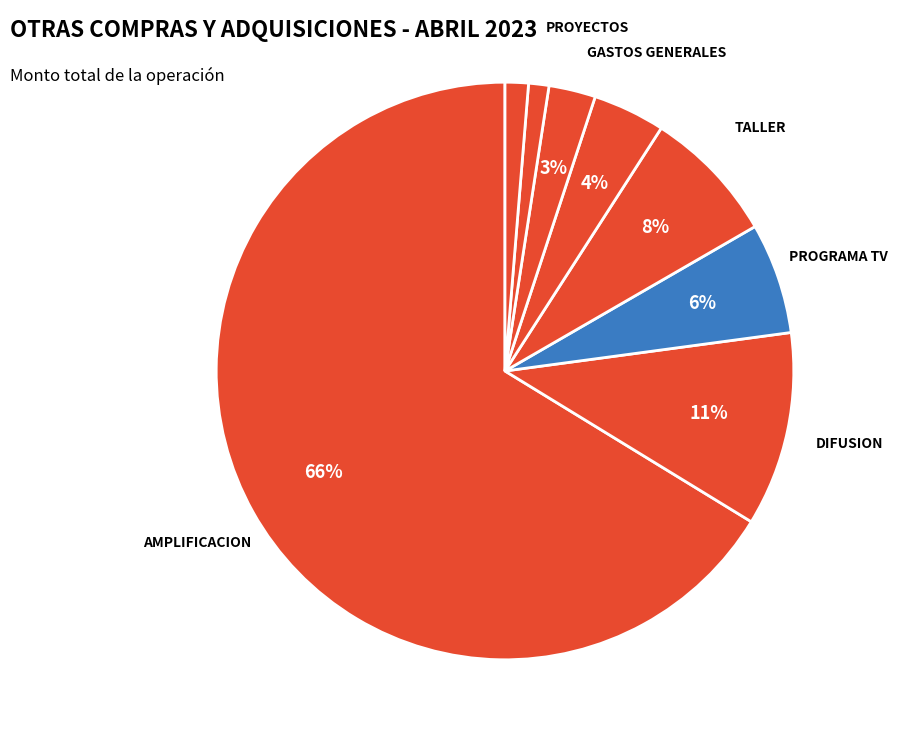

Count the number of slices in the pie.

8